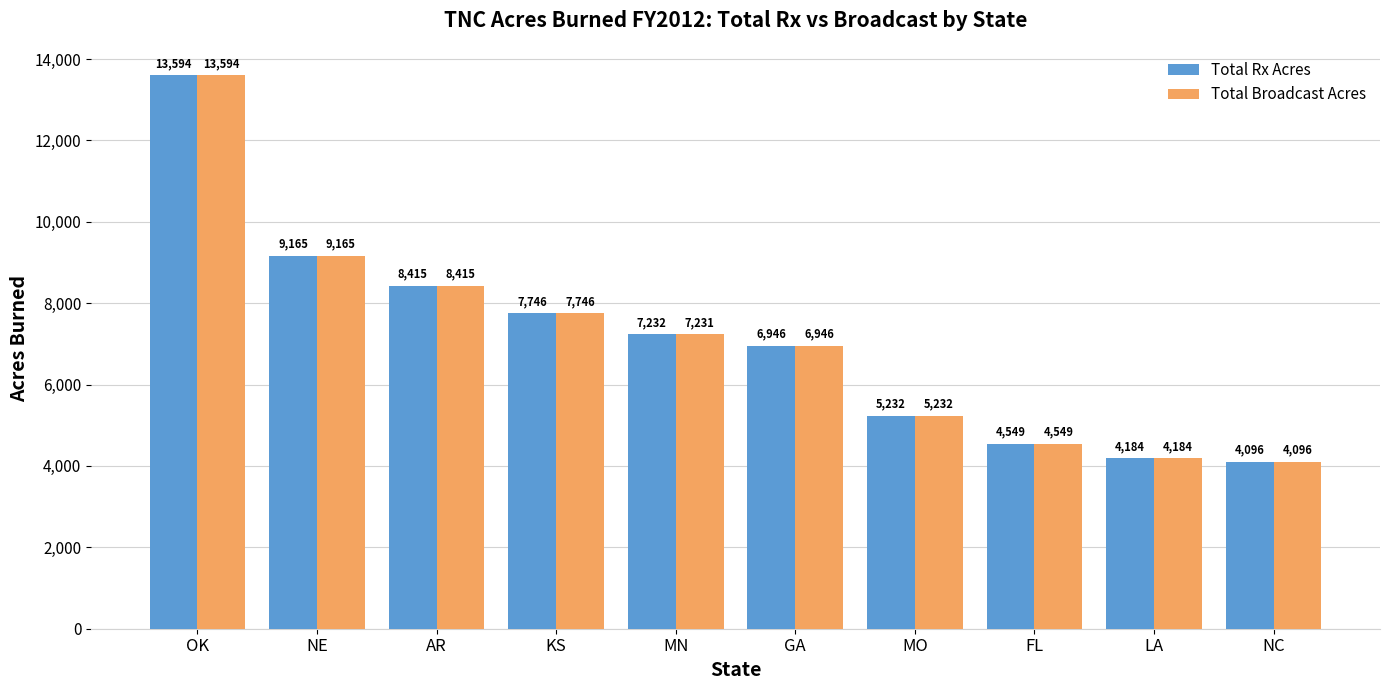

What is the label of the 1st bar from the left?

OK